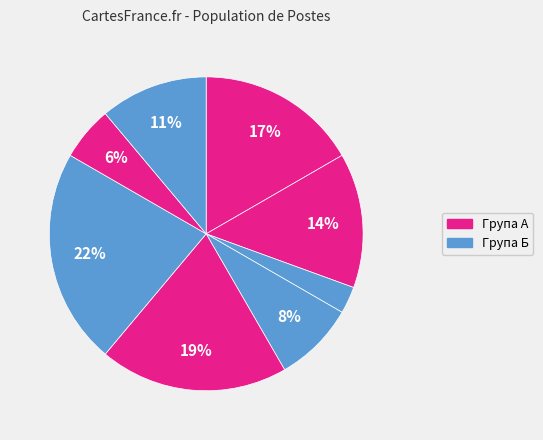

How many segments does this pie chart have?

8